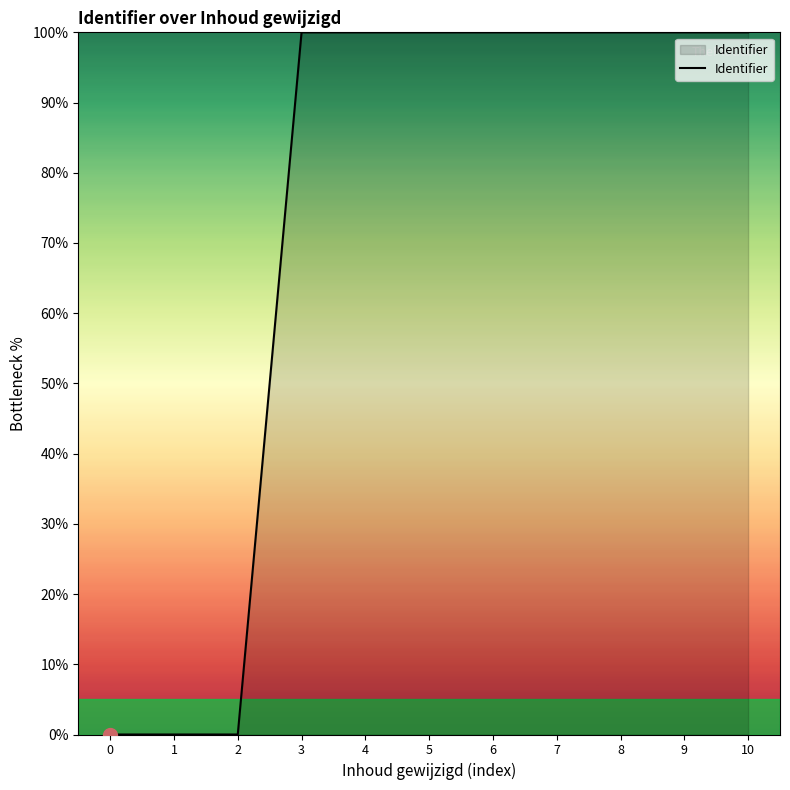

What is the difference between the maximum and minimum values?

100.0